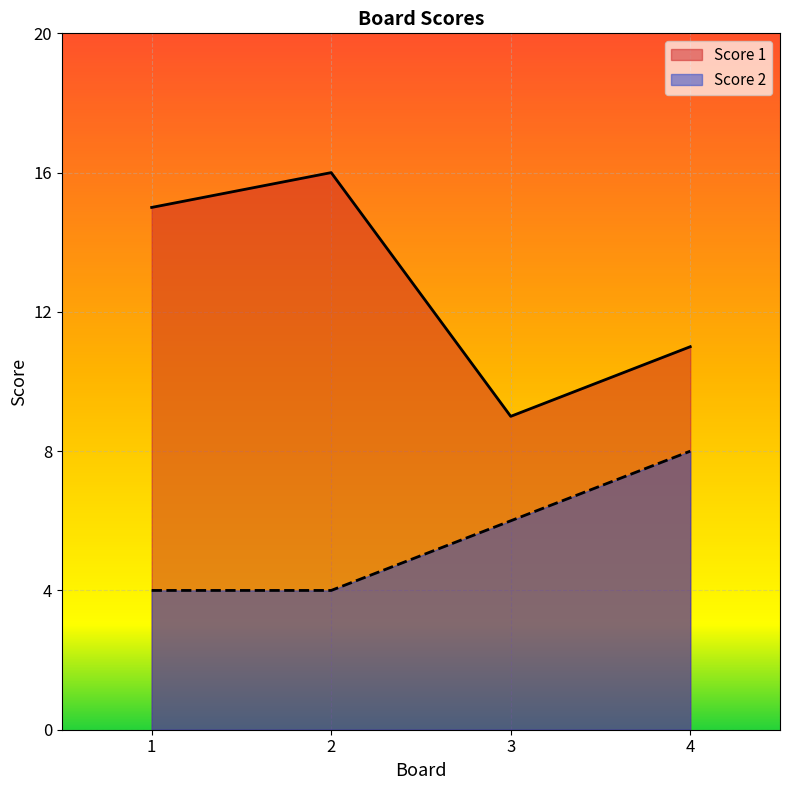

What is the maximum value for Score 2?

8